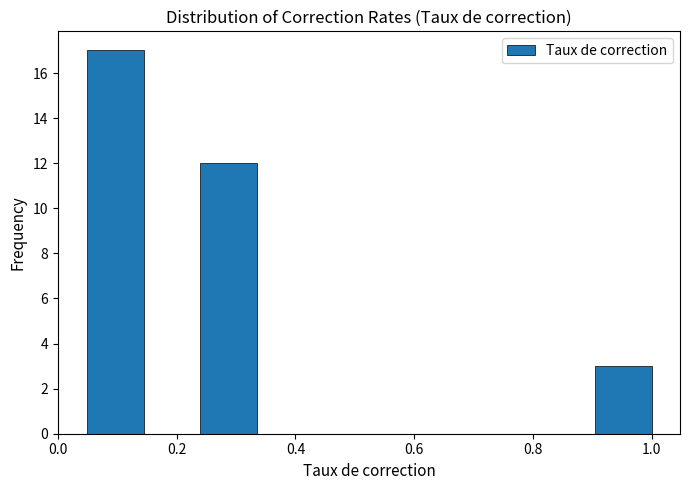

Reading left to right, list every bar in this chart as the range it spans on the x-axis followed by its height. Neither the bar edges nor the heights are printed on the chart, so give them approximately, as read against the axes.

0.050 to 0.145: 17
0.145 to 0.240: 0
0.240 to 0.335: 12
0.335 to 0.430: 0
0.430 to 0.525: 0
0.525 to 0.620: 0
0.620 to 0.715: 0
0.715 to 0.810: 0
0.810 to 0.905: 0
0.905 to 1.000: 3